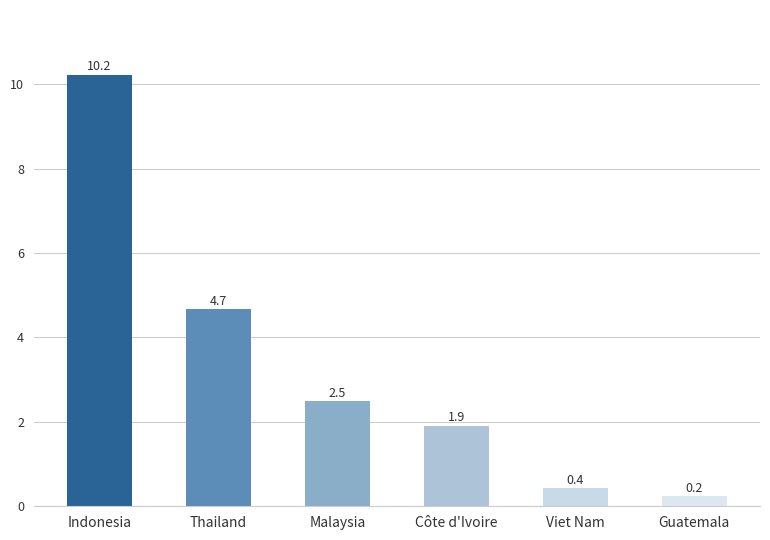

How many bars are there in total?

6